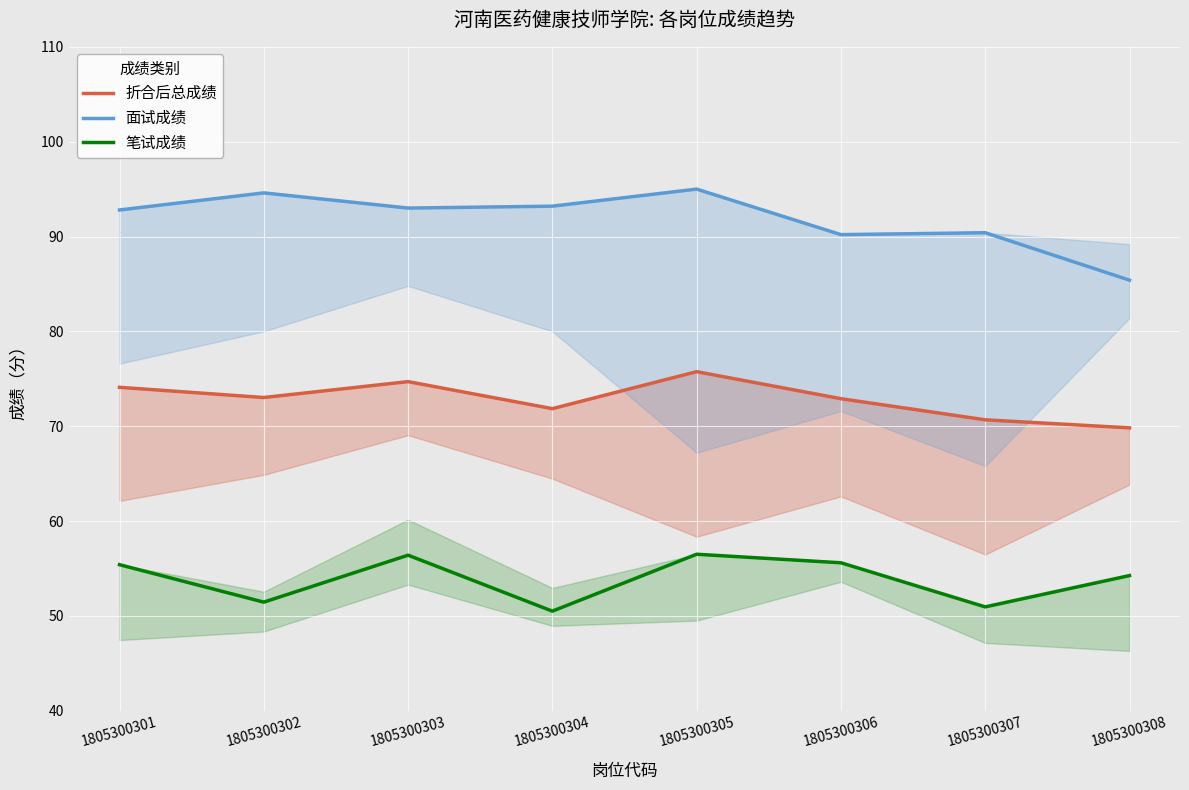

List the labels in order of 折合后总成绩 value, smallest first.

1805300308, 1805300307, 1805300304, 1805300306, 1805300302, 1805300301, 1805300303, 1805300305